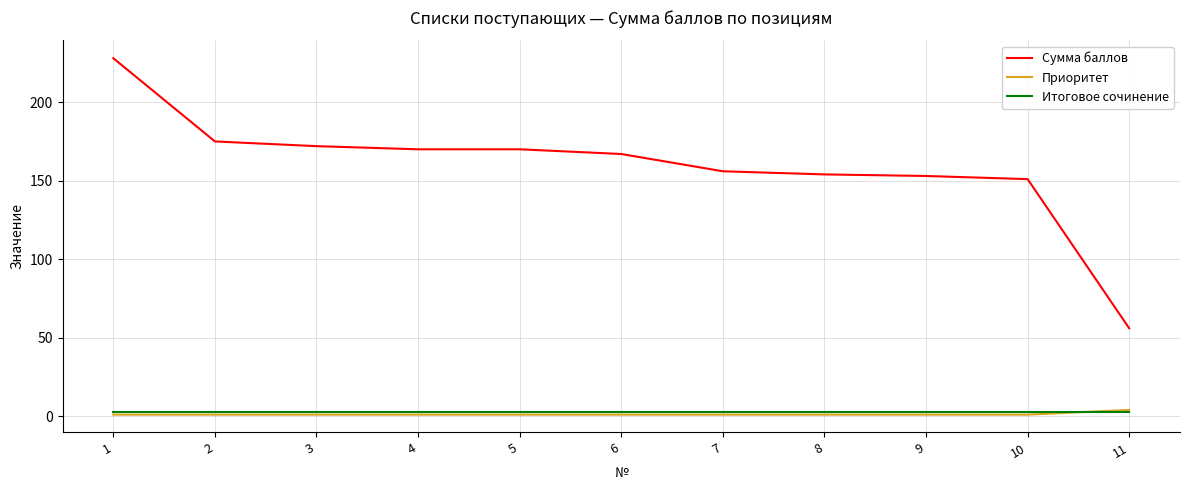

The value of Сумма баллов at 10 is 57. True or false?

False